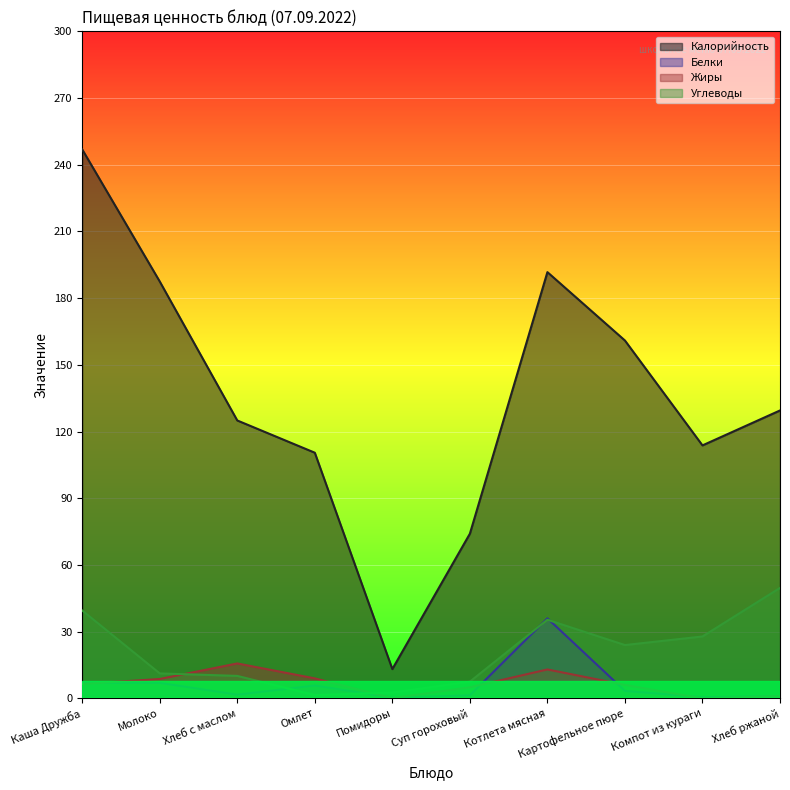

What is the label of the 6th point from the left?

Суп гороховый